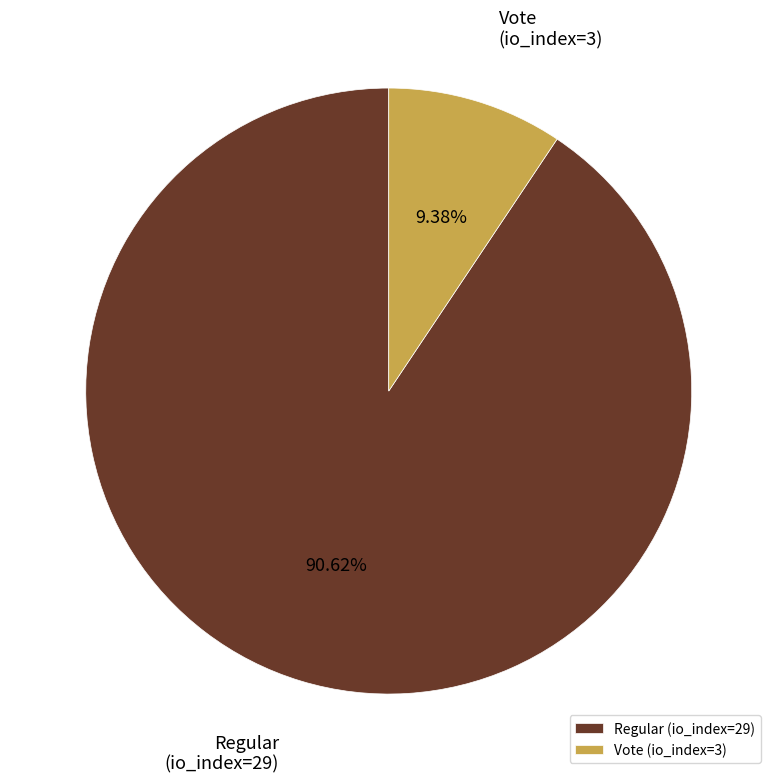

What is the majority slice?

Regular (io_index=29)